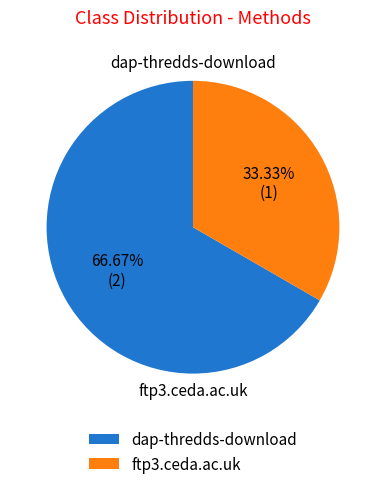

What is the ratio of the value at dap-thredds-download to the value at ftp3.ceda.ac.uk?

2.0